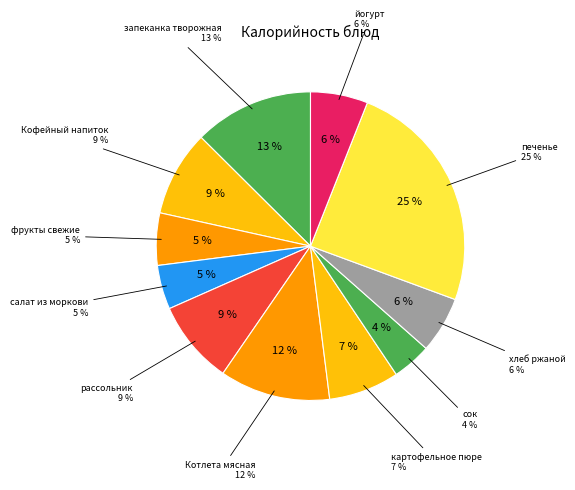

What is the largest slice in the pie chart?

печенье